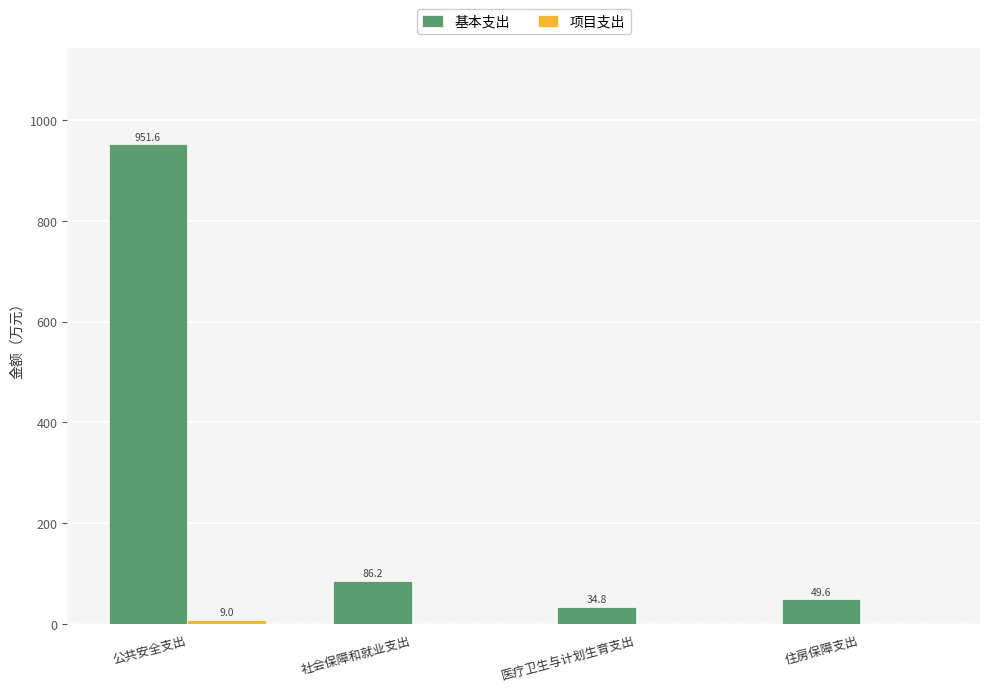

Which series has the widest spread of values?

基本支出